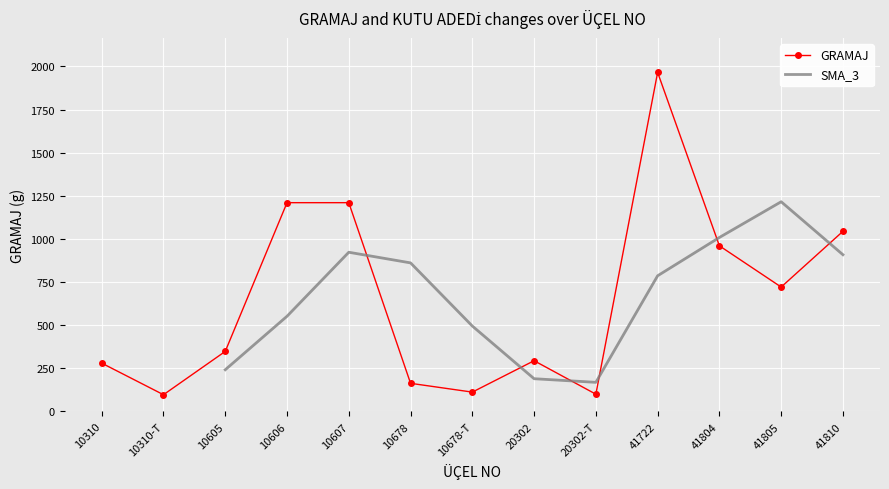

List the labels in order of value, smallest first.

10310-T, 20302-T, 10678-T, 10678, 10310, 20302, 10605, 41805, 41804, 41810, 10606, 10607, 41722